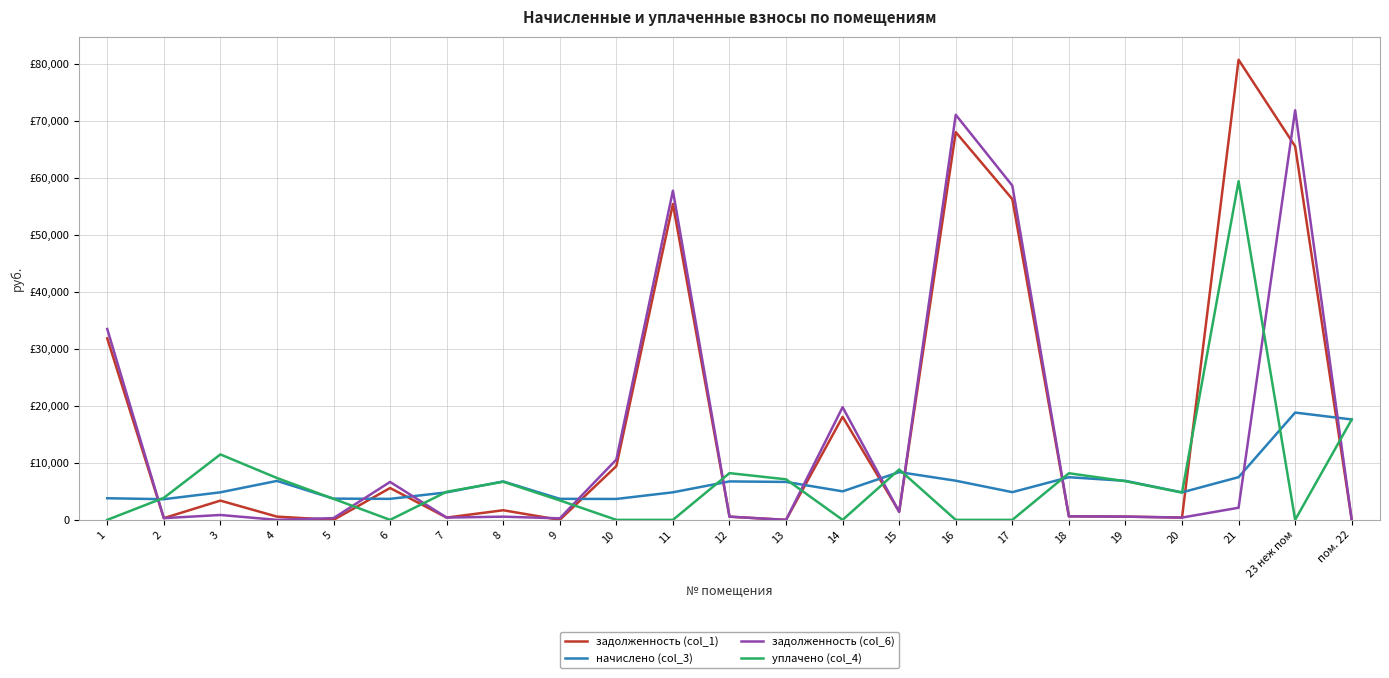

What are all the series names shown in the legend?

задолженность (col_1), начислено (col_3), задолженность (col_6), уплачено (col_4)